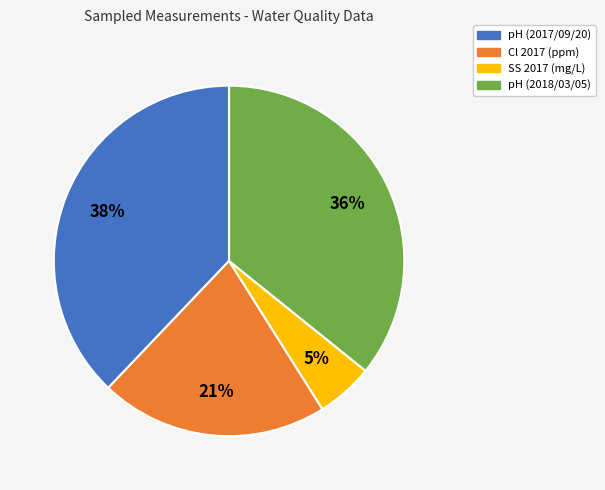

True or false: pH (2018/03/05) accounts for 50% of the total.

False